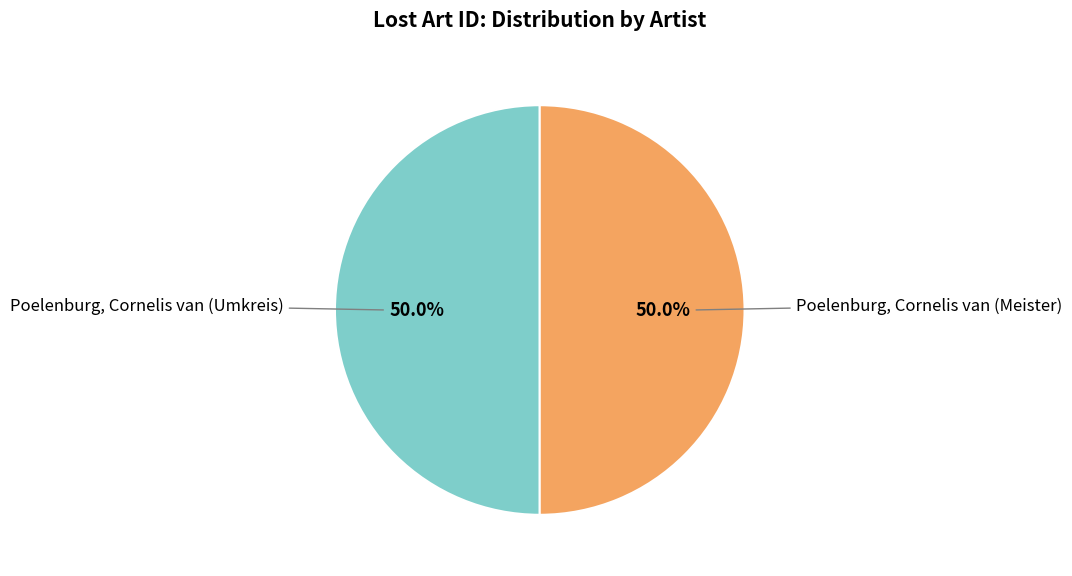

How many segments does this pie chart have?

2